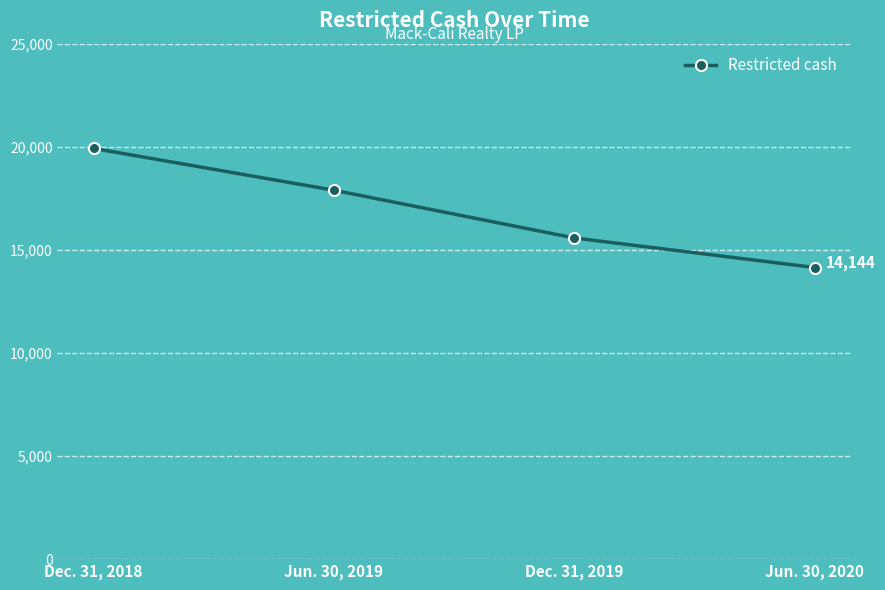

What is the smallest value displayed?

14144